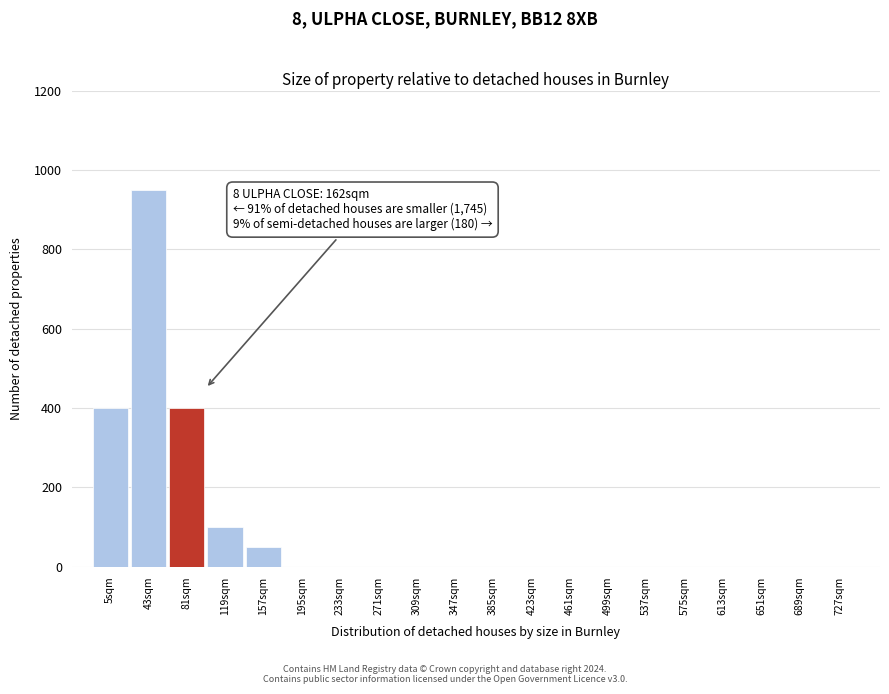

Reading left to right, list all the values displayed in this chart.

5sqm=400	43sqm=950	81sqm=400	119sqm=100	157sqm=50	195sqm=0	233sqm=0	271sqm=0	309sqm=0	347sqm=0	385sqm=0	423sqm=0	461sqm=0	499sqm=0	537sqm=0	575sqm=0	613sqm=0	651sqm=0	689sqm=0	727sqm=0